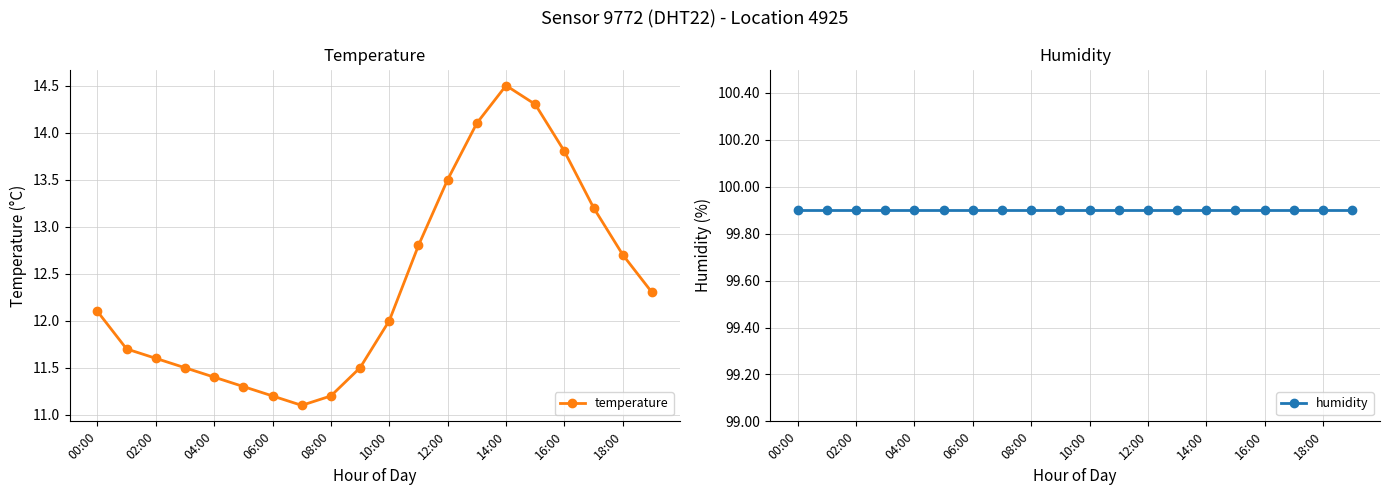

Rank the series by their average value, from lowest to highest.

temperature, humidity